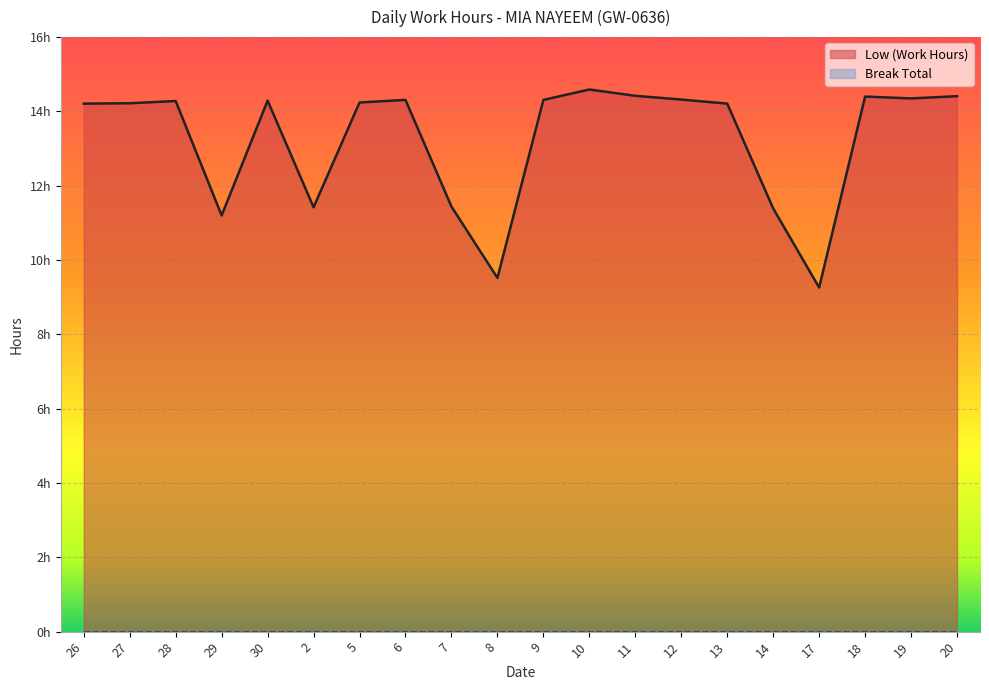

What position from the right is 9?

10